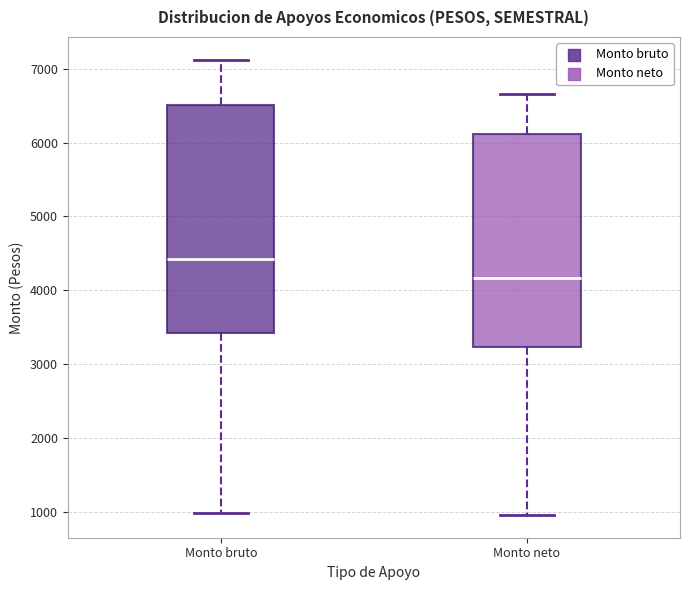

Comparing the boxes themselves (not the whiskers), which one is the tallest?

Monto bruto